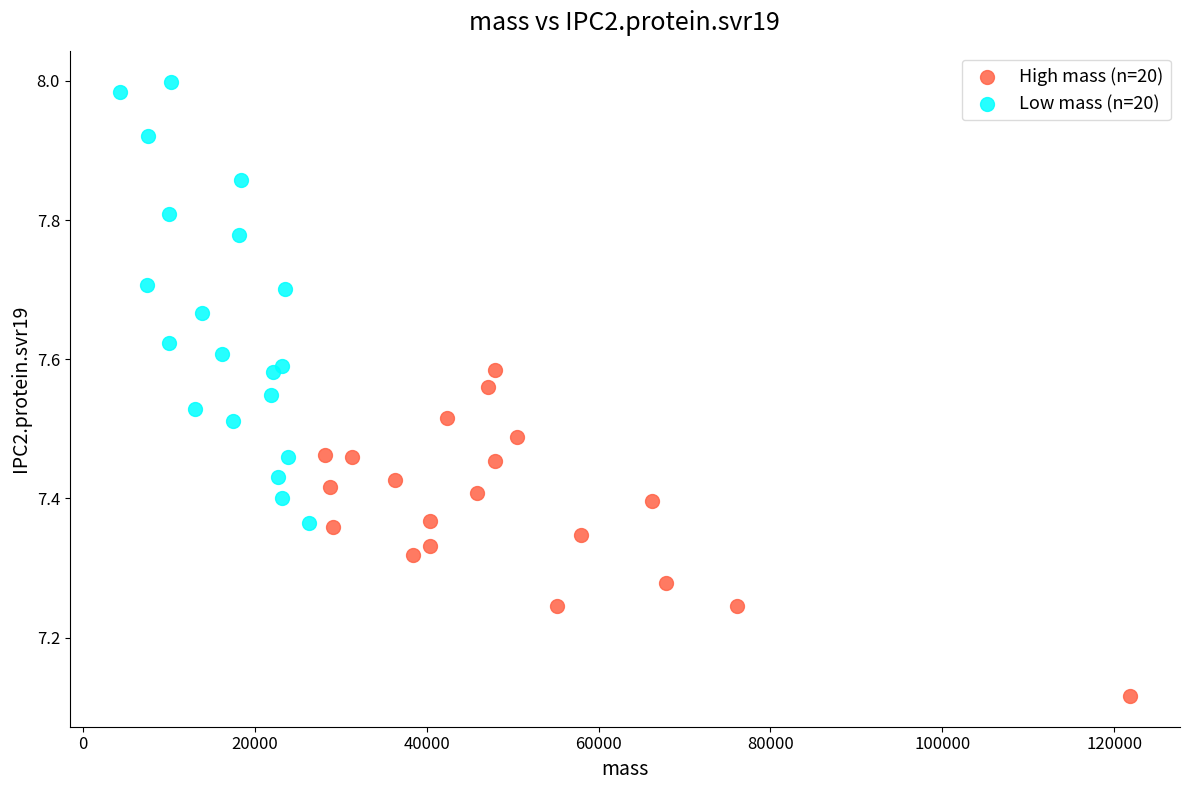

Which series has the largest Y range (max minus min)?

Low mass (n=20)